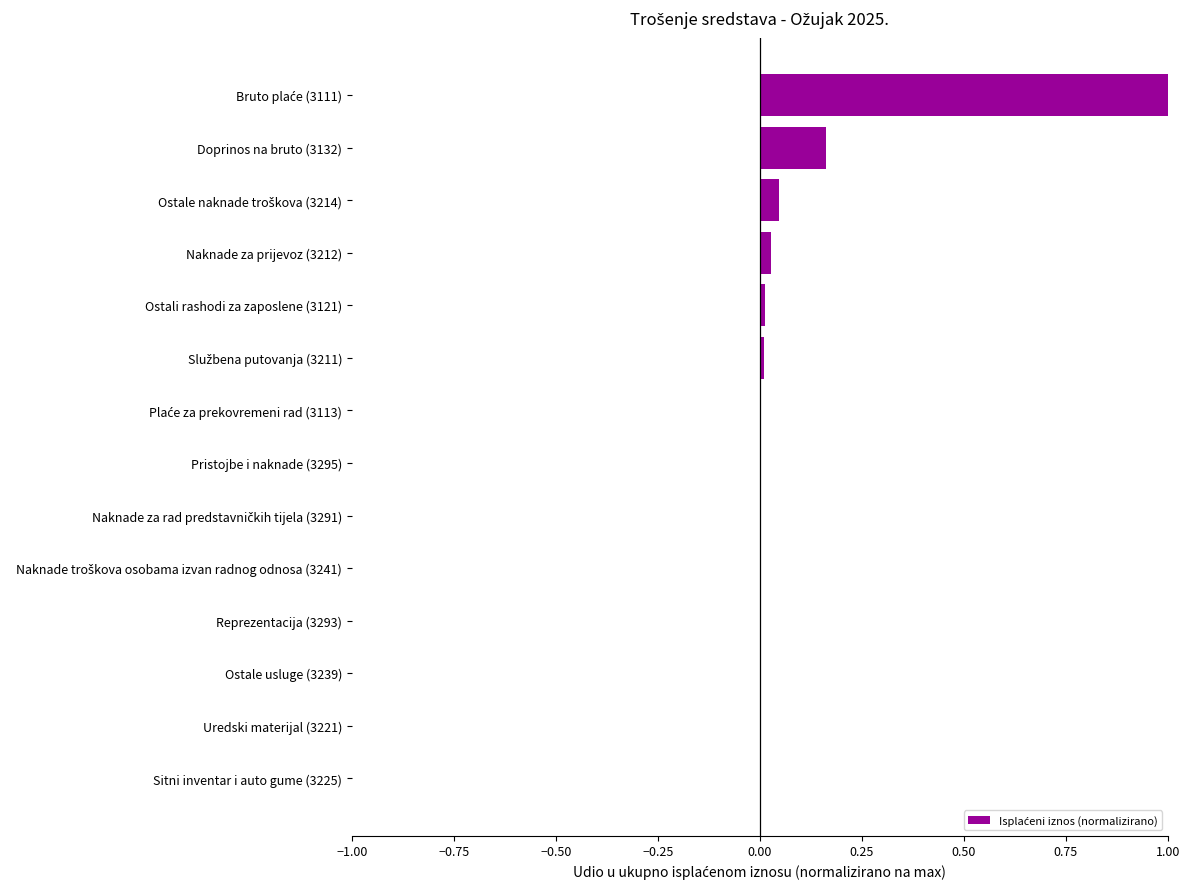

True or false: the data shows 0.0 at Pristojbe i naknade (3295).

True